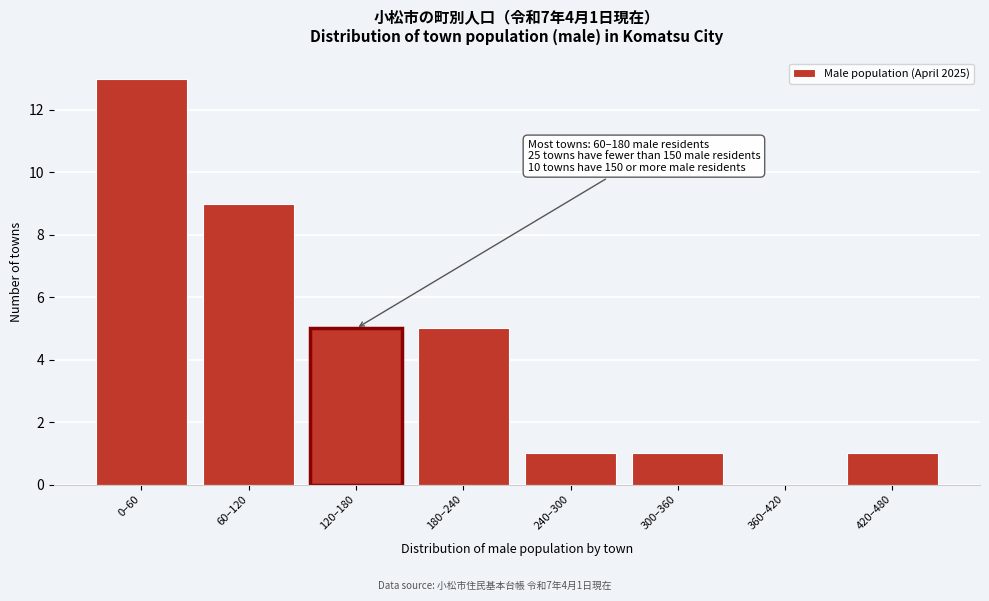

Reading left to right, extract all data points from this chart.

0–60=13	60–120=9	120–180=5	180–240=5	240–300=1	300–360=1	360–420=0	420–480=1